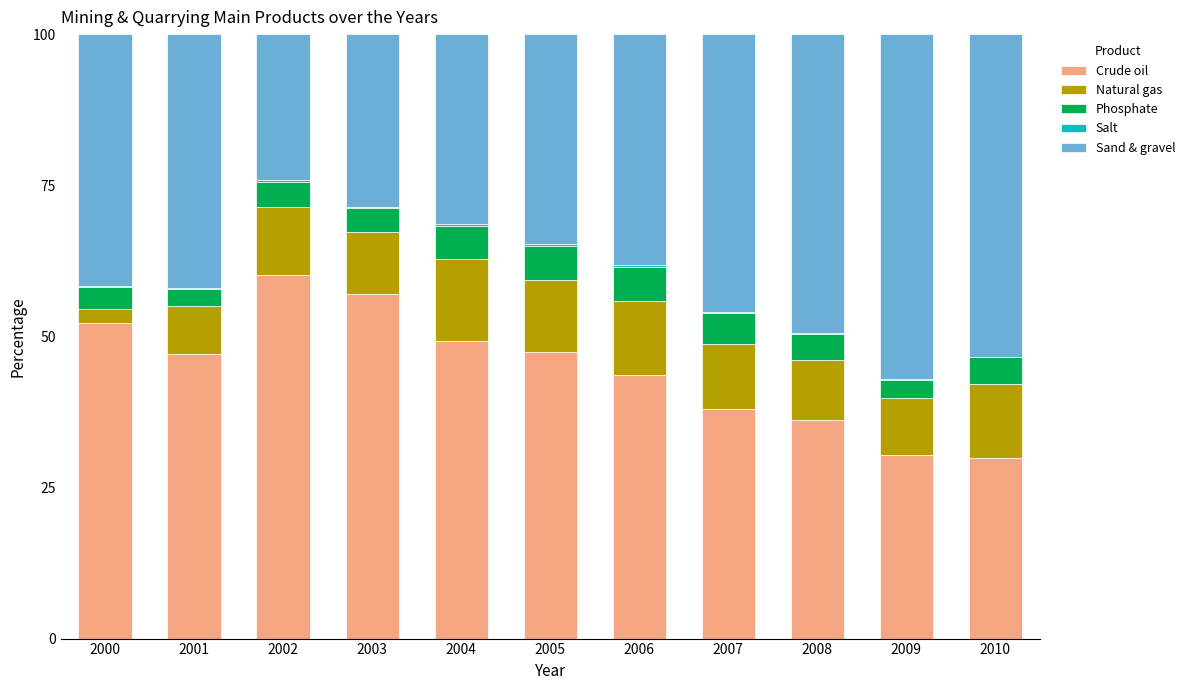

The value of Crude oil at 2006 is 66.2. True or false?

False